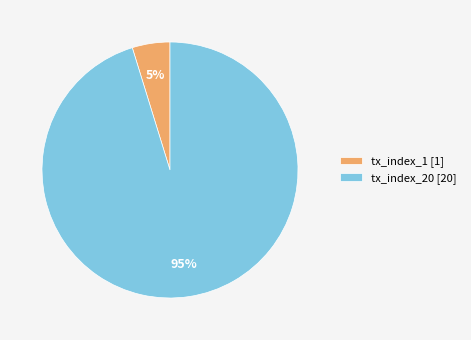

Which category has the biggest portion of the pie?

tx_index_20